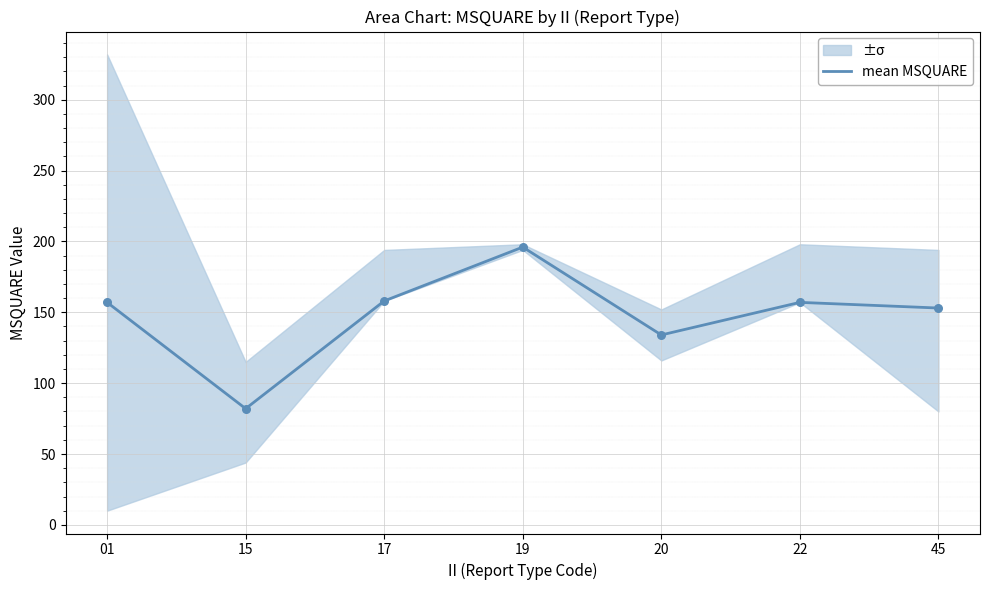

What is the change in value from 01 to 45?

-4